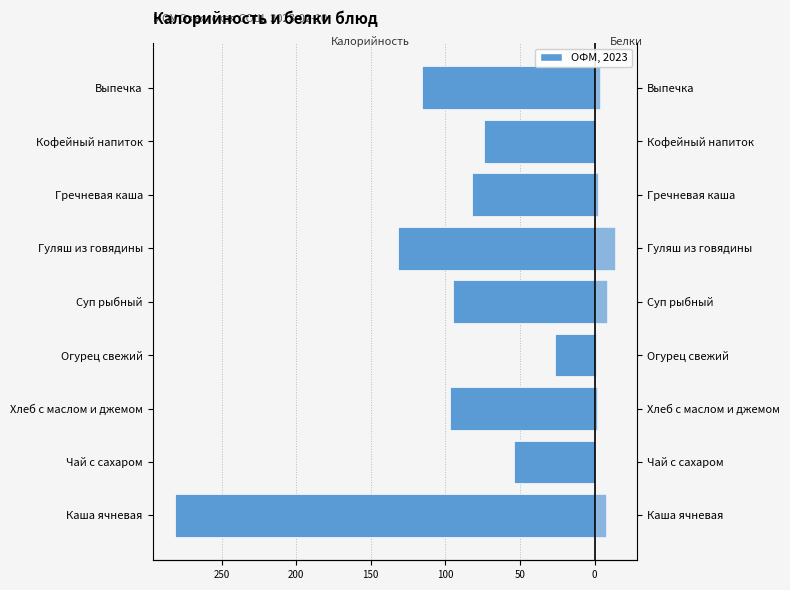

Is the value of Белки at Огурец свежий greater than the value of Калорийность at Гуляш из говядины?

Yes